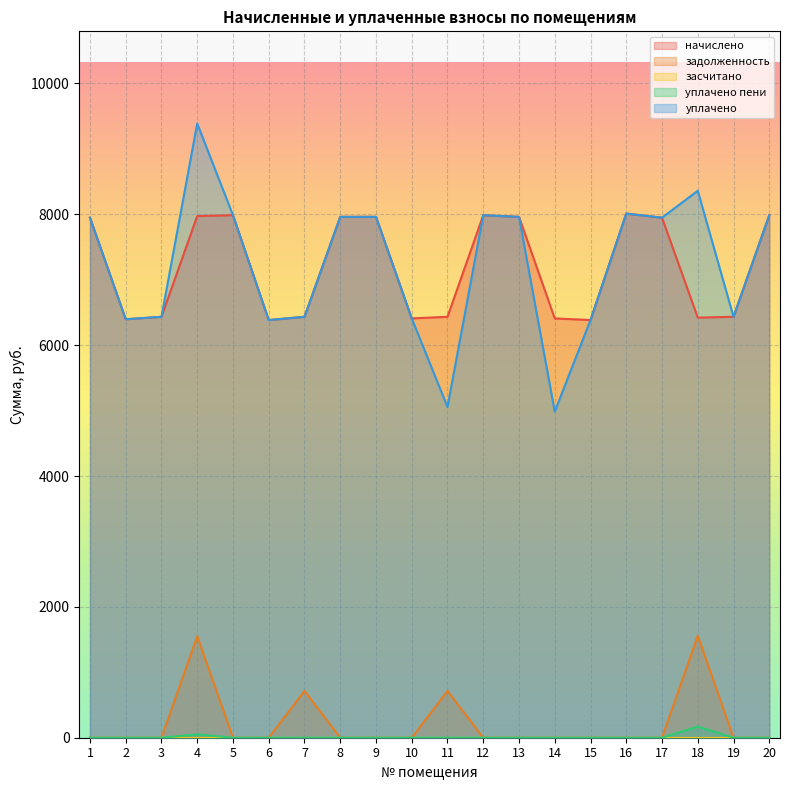

Which series has the widest spread of values?

уплачено